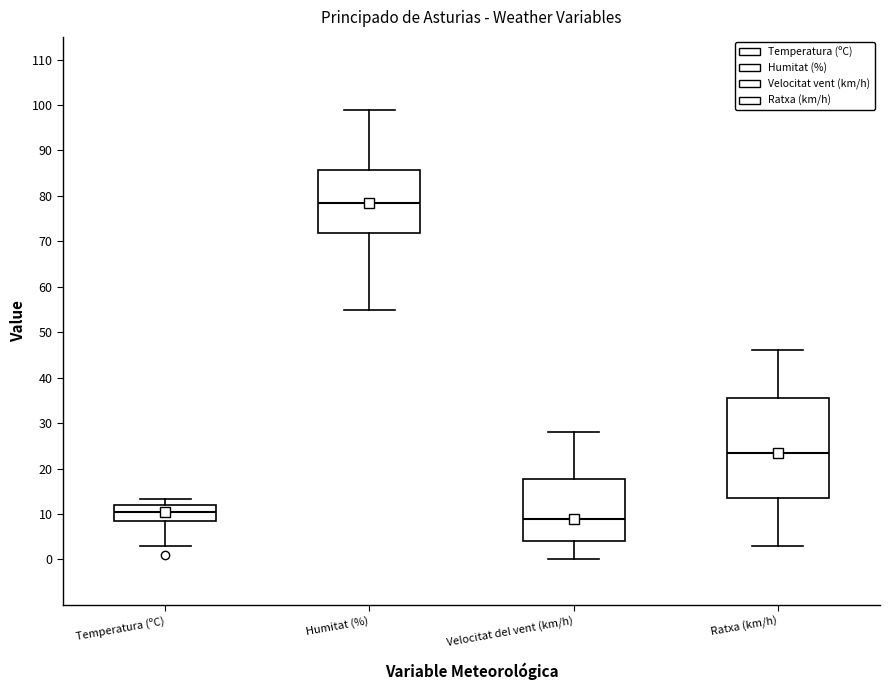

Where does the lower whisker of the box for Humitat (%) end on the y-axis? The values are not printed on the chart, so give them approximately, as read against the axis.

55